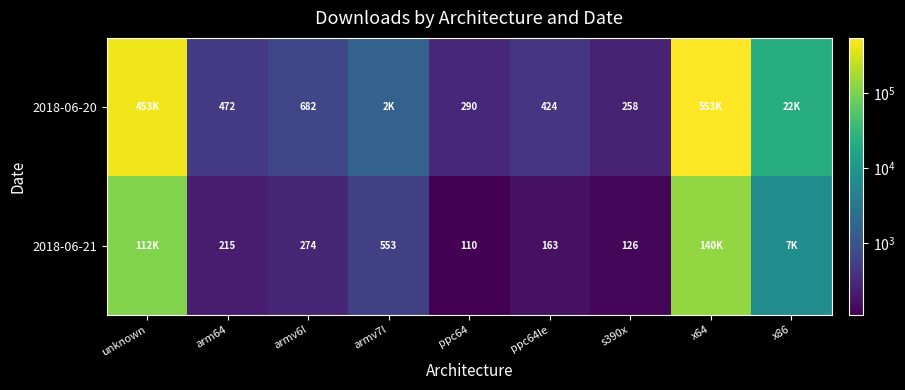

What is the difference between the highest and lowest values at ppc64?

180